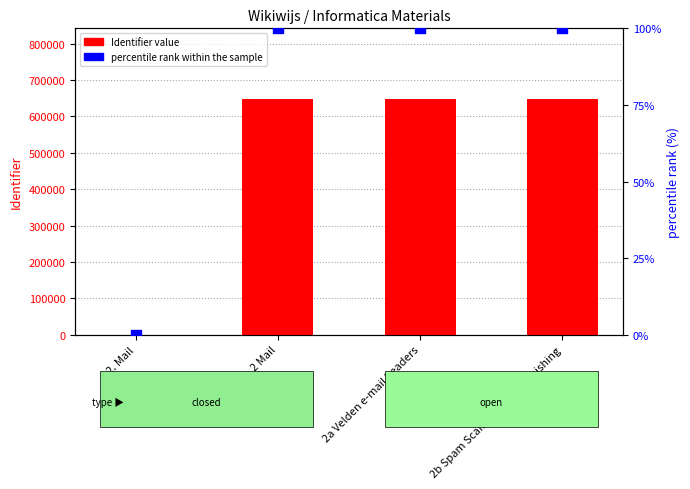

Which series has the widest spread of Y values?

Identifier (value)